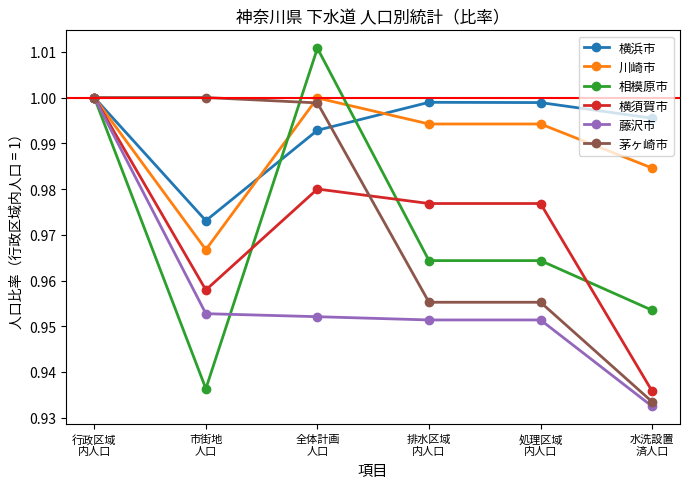

In 横浜市, how many points are higher than both neighbors (excluding endpoints)?

1